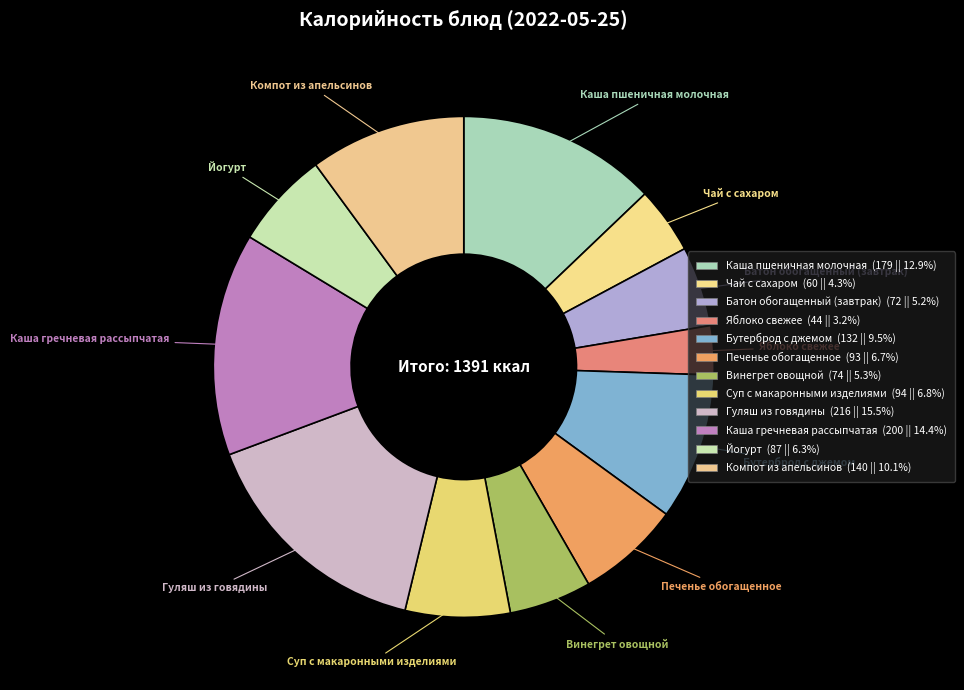

To the nearest percent, what is the difference between the largest and smallest slice percentages?

12%